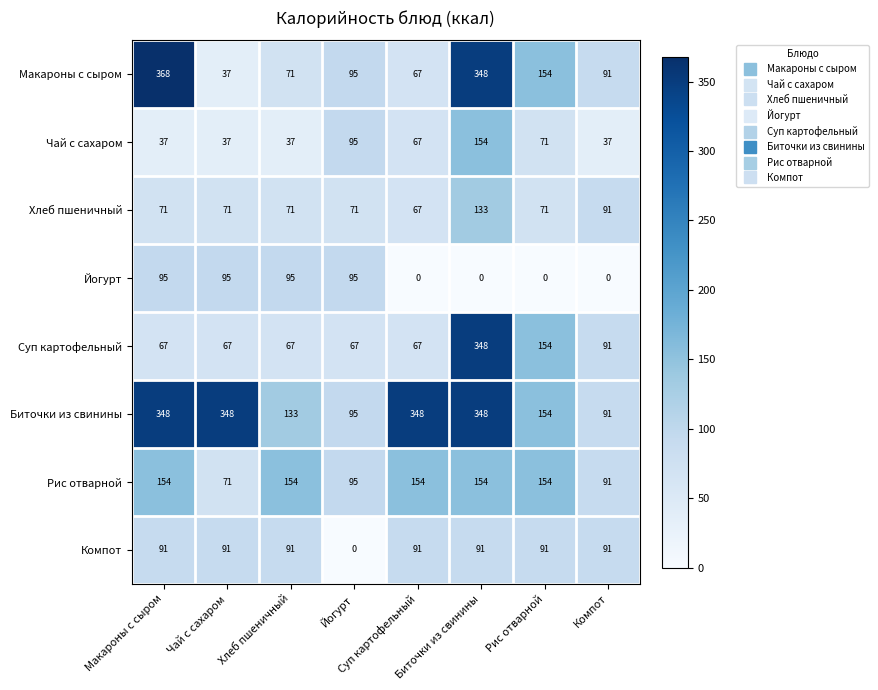

What is the total value across all series at Хлеб пшеничный?

719